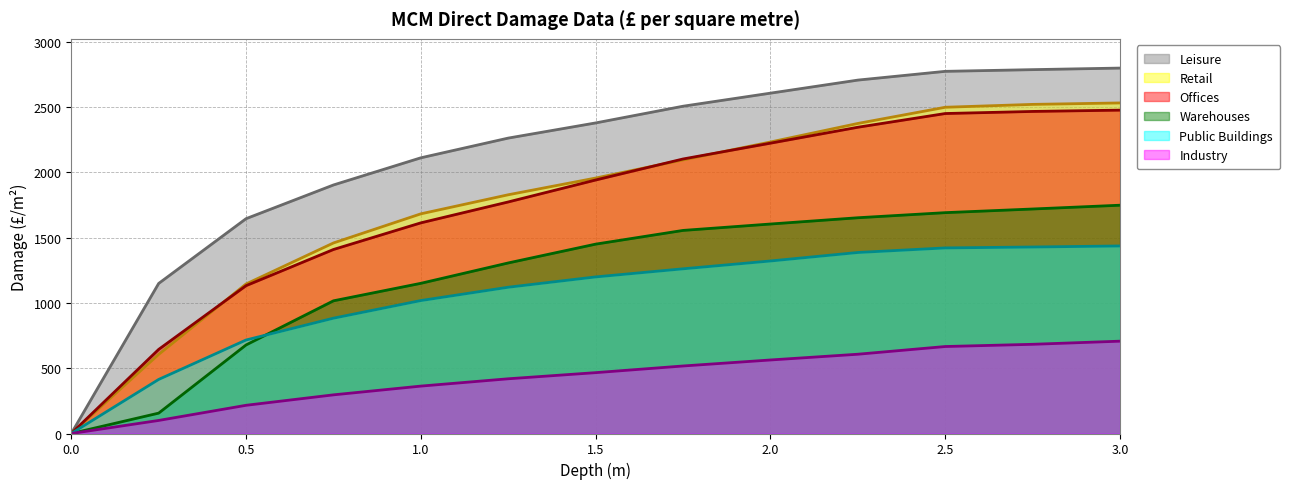

At which category is the sum across all series the highest?

3